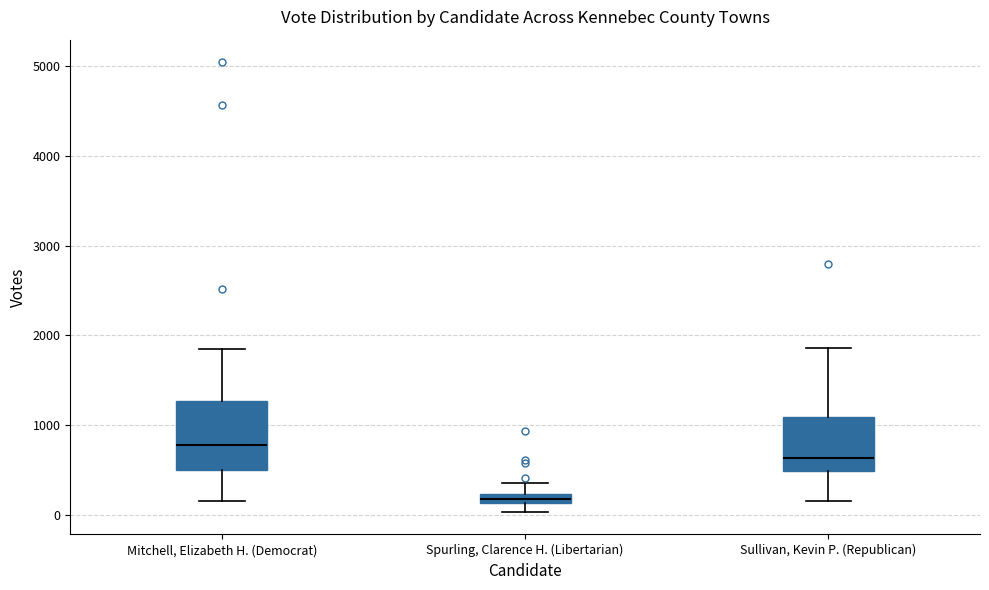

Which box is the tallest, from its lower edge to its upper edge?

Mitchell, Elizabeth H. (Democrat)